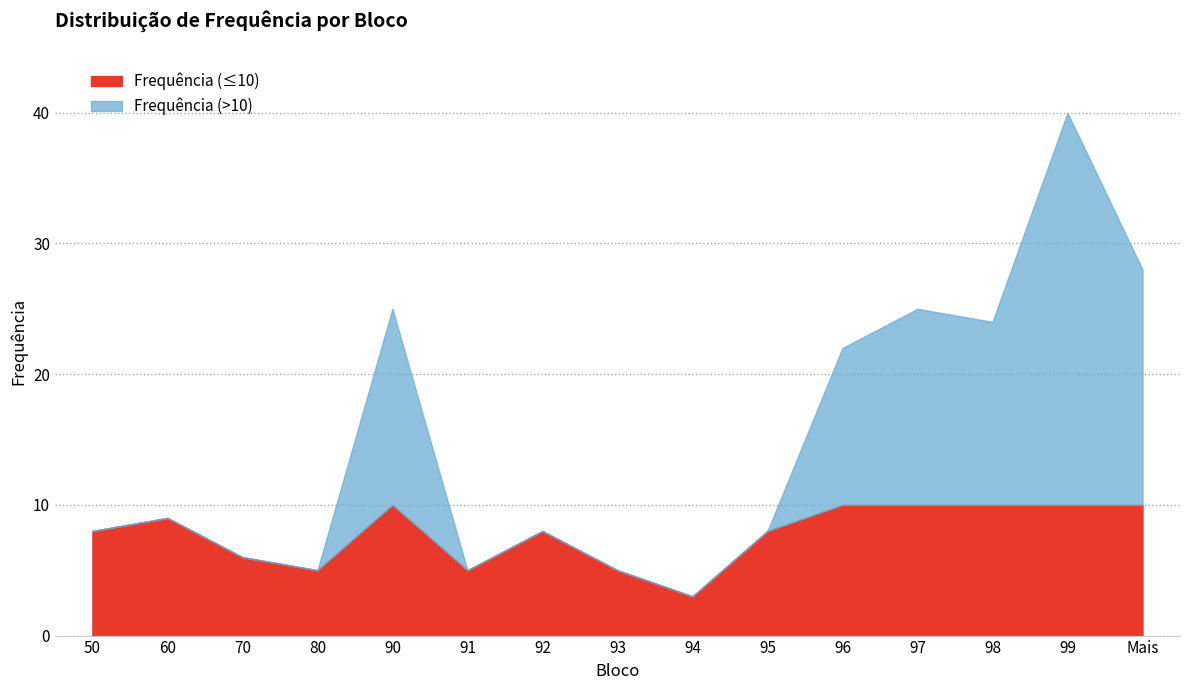

List the labels in order of value, smallest first.

94, 80, 91, 93, 70, 50, 92, 95, 60, 96, 98, 90, 97, Mais, 99